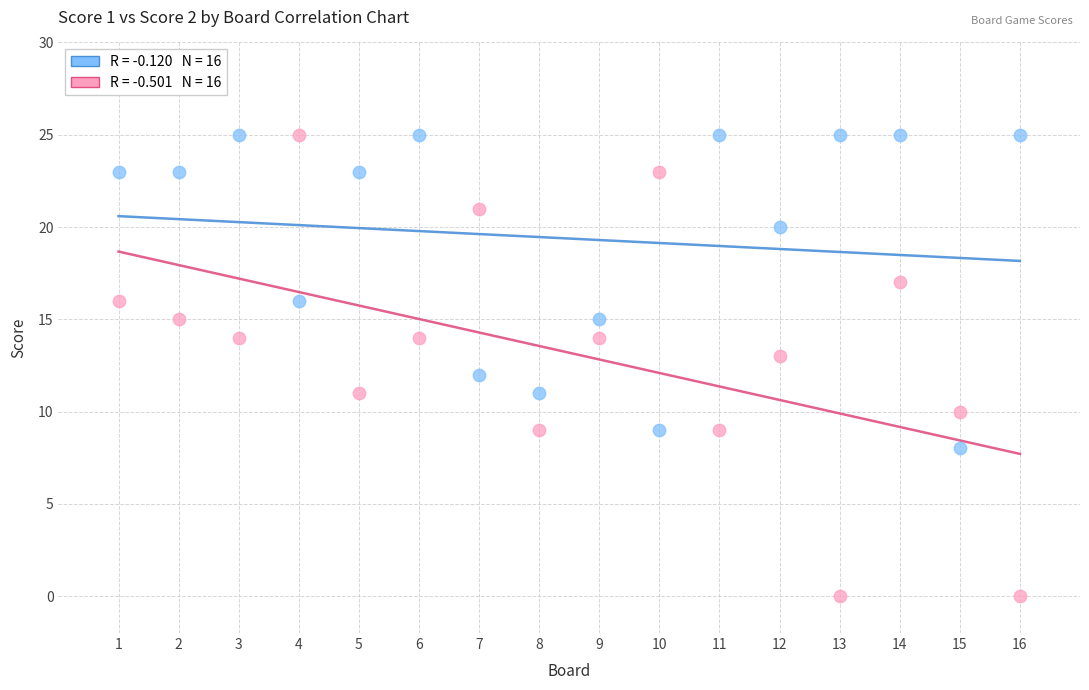

Across all data points, what is the range of X values (max minus min)?

15